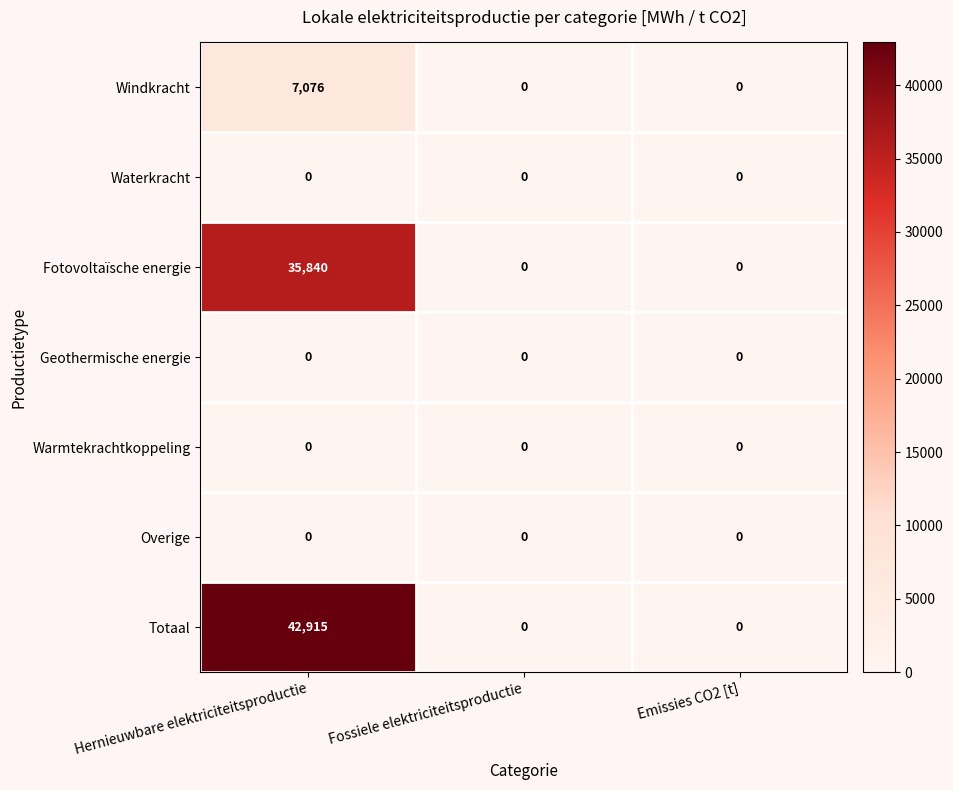

What is the spread (max minus min) of values at Hernieuwbare elektriciteitsproductie?

42915